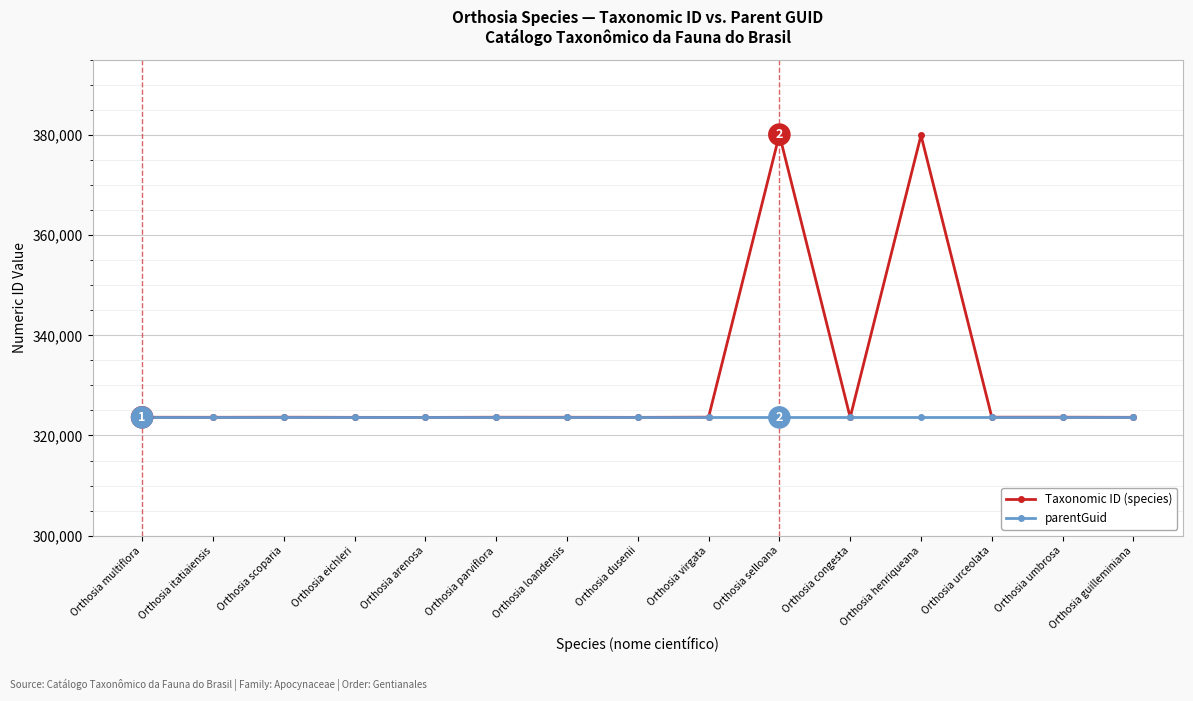

Which series has the largest range (max minus min)?

Taxonomic ID (species)